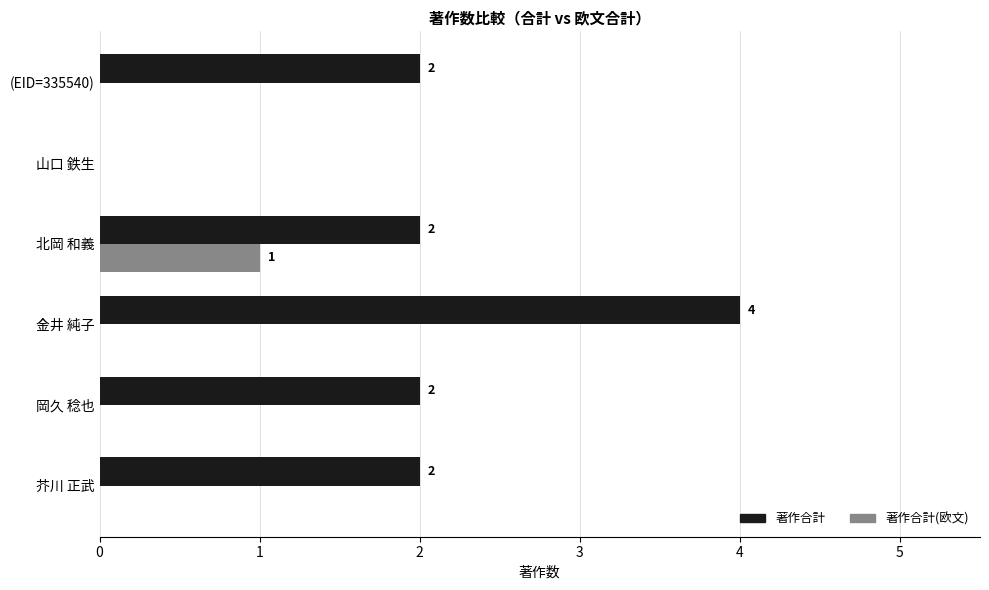

At which category is the sum across all series the highest?

金井 純子